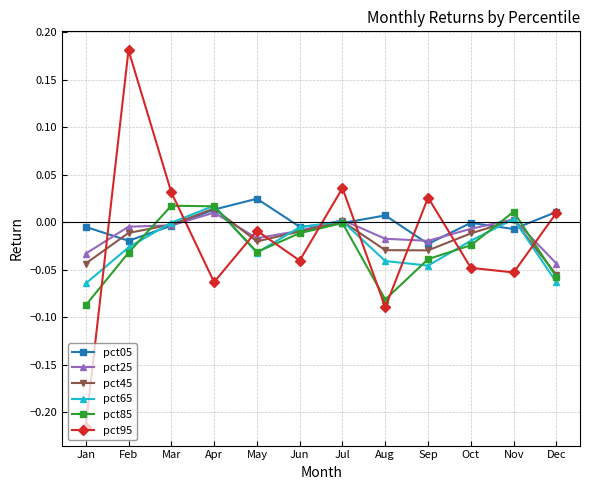

At which label does pct95 reach its peak?

Feb